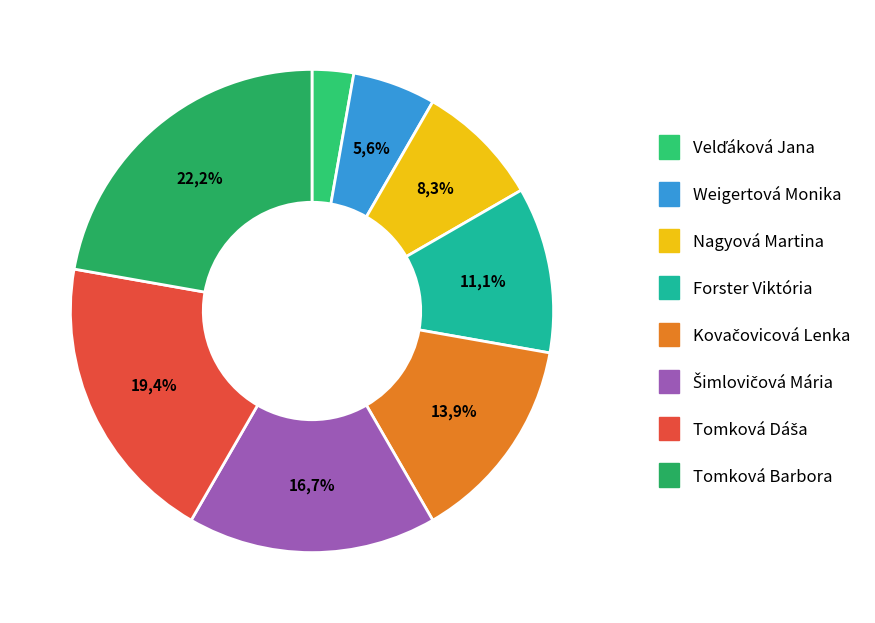

Is there a majority slice in this chart?

No